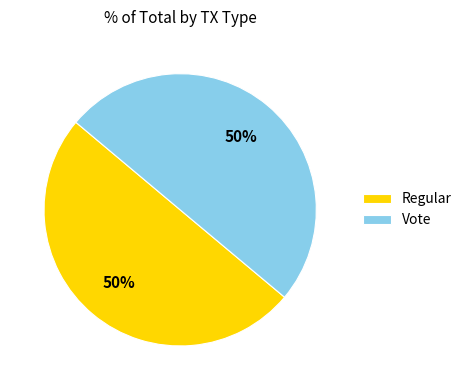

What percentage is the Vote slice, to the nearest percent?

50%